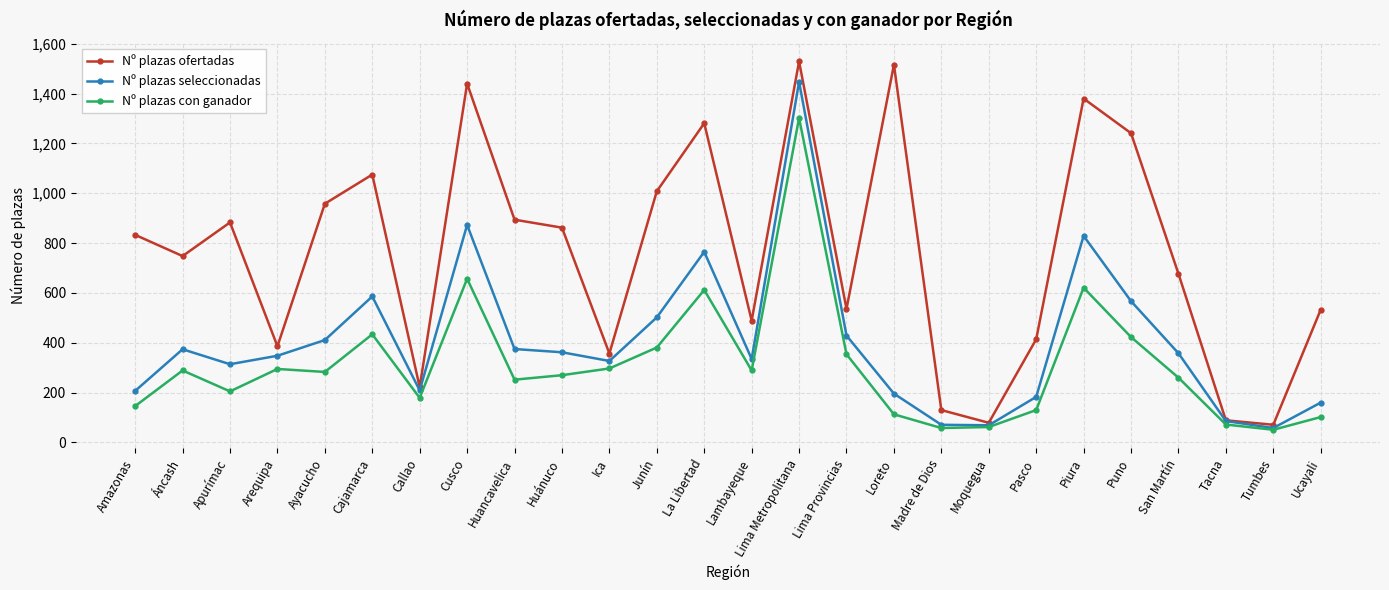

At Junín, list the series in order from smallest to largest.

Nº plazas con ganador, Nº plazas seleccionadas, Nº plazas ofertadas